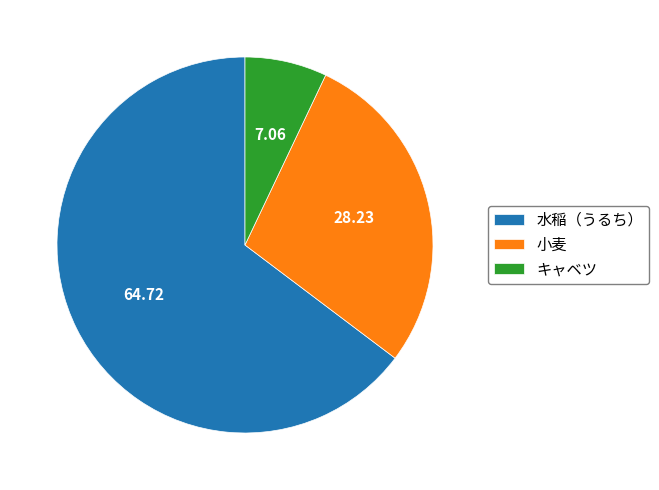

Is 小麦 the majority of the pie?

No